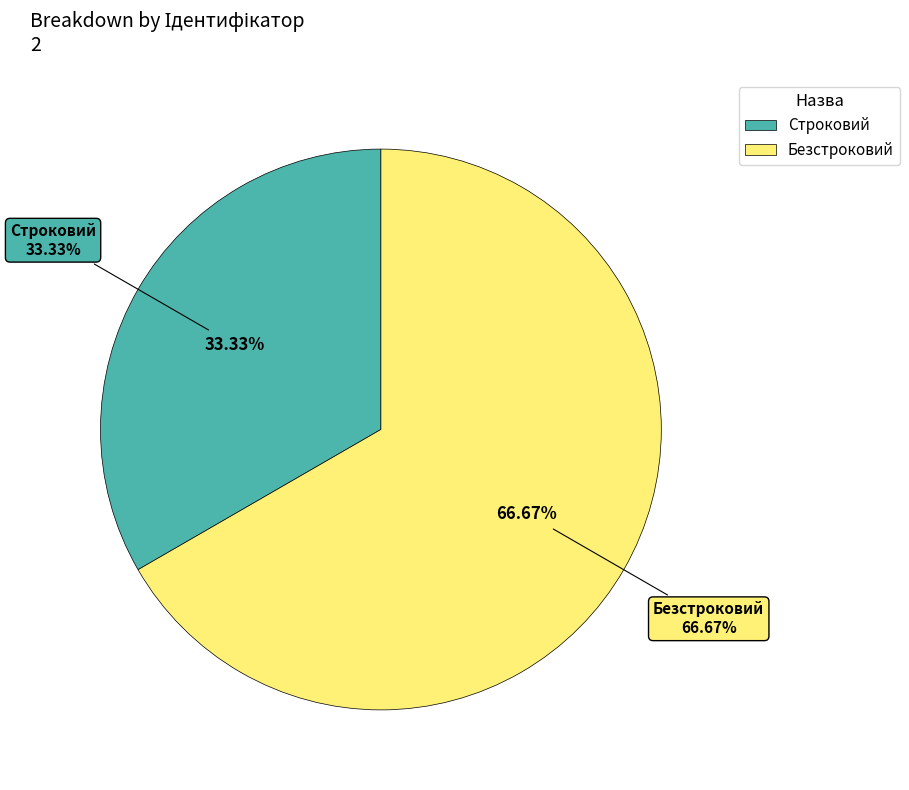

Which has a higher value, Строковий or Безстроковий?

Безстроковий